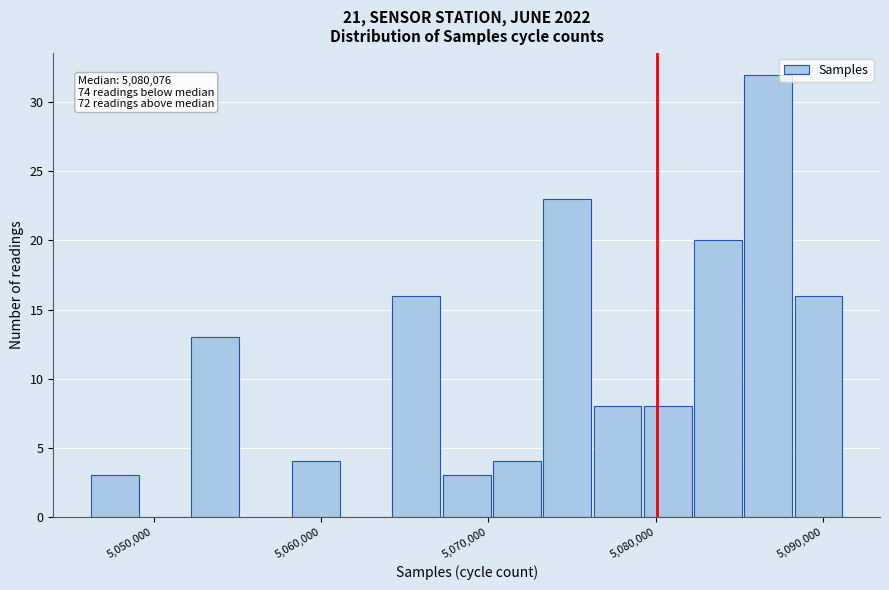

Around what value on the x-axis is the tallest bar? Give the approximate position of its centre, as read against the axis.

5087000